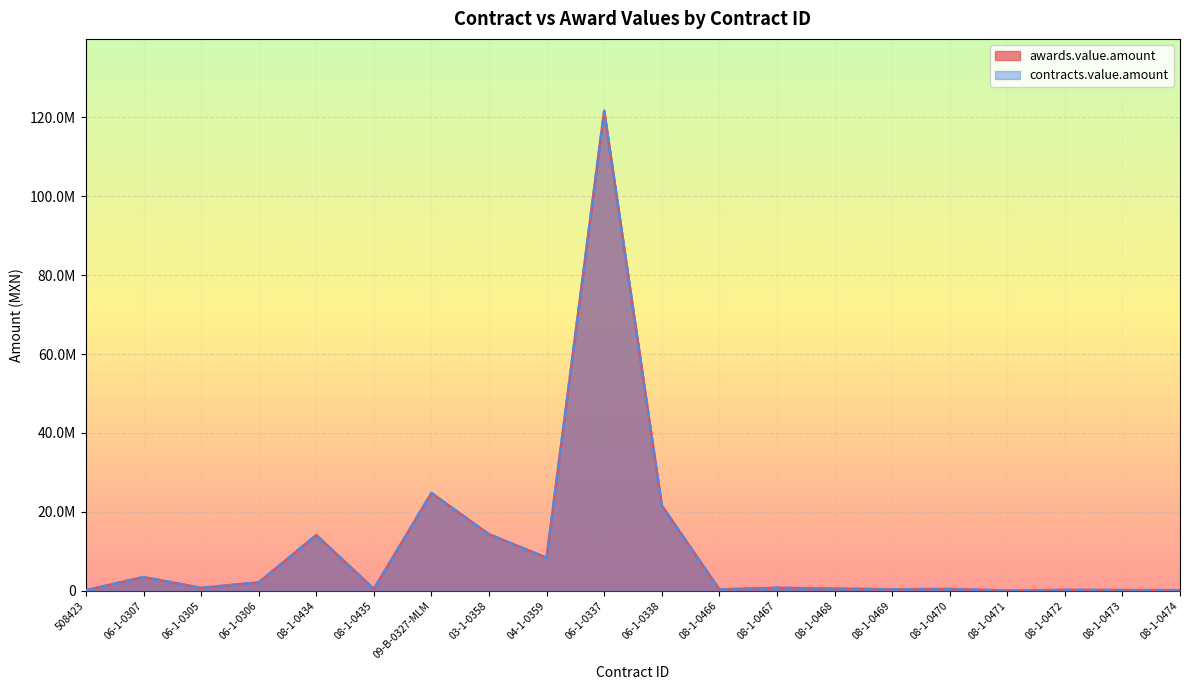

Is it true that awards.value.amount equals 1098051.3 at 08-1-0467?

False